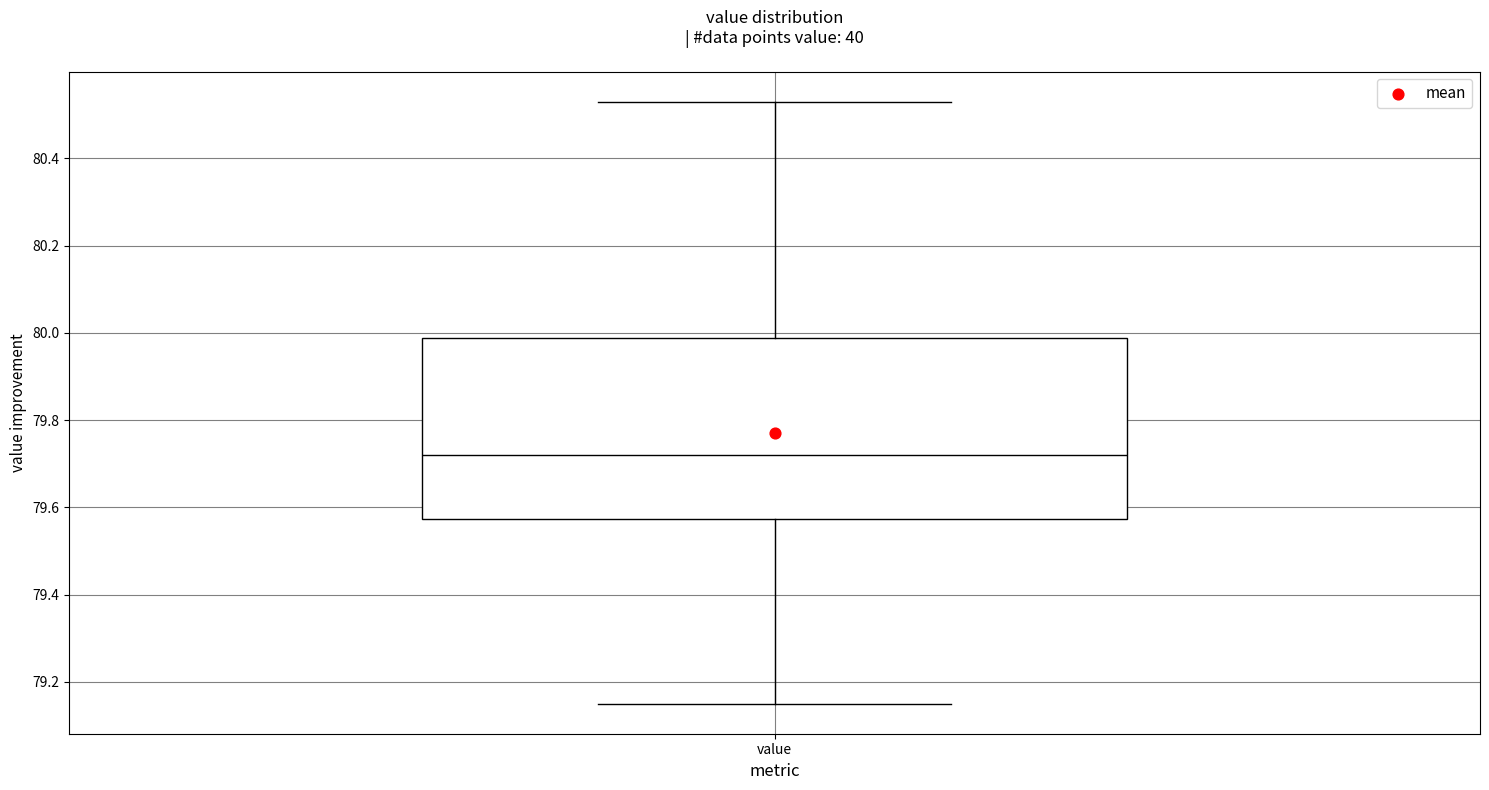

Where does the upper whisker of the box for value end on the y-axis? The values are not printed on the chart, so give them approximately, as read against the axis.

80.54